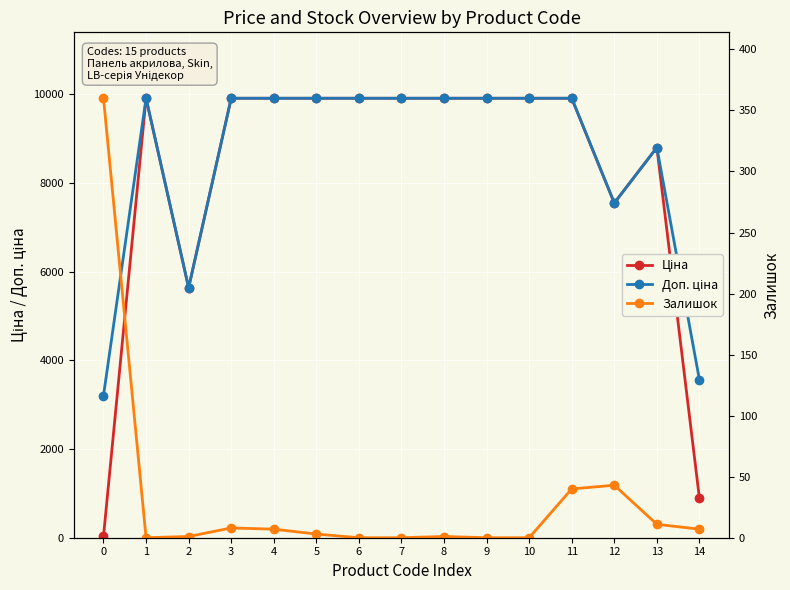

In Ціна, how many points are lower than both neighbors (excluding endpoints)?

2